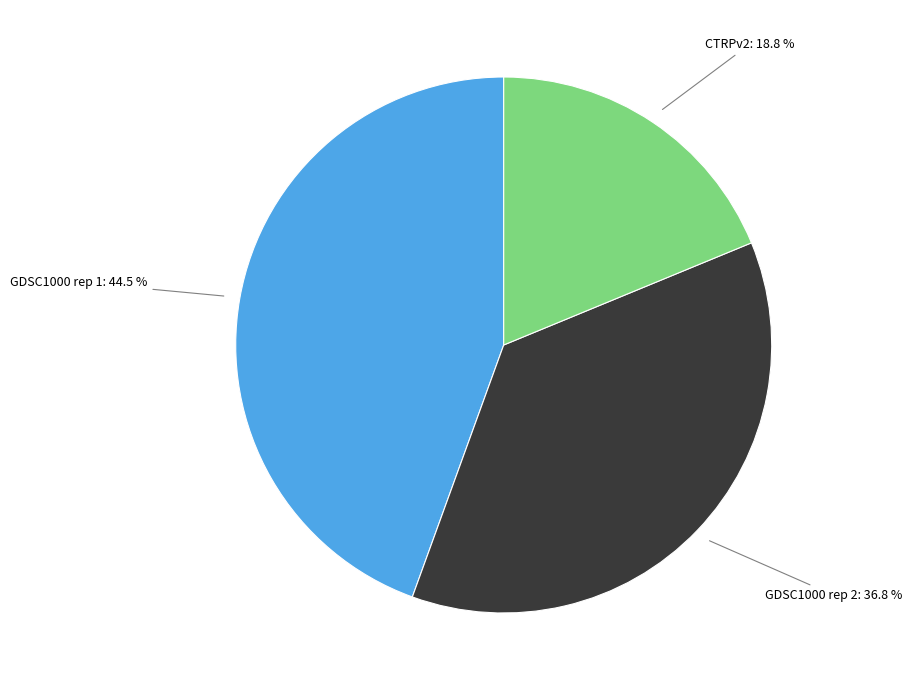

To the nearest percent, what is the difference between the largest and smallest slice percentages?

26%